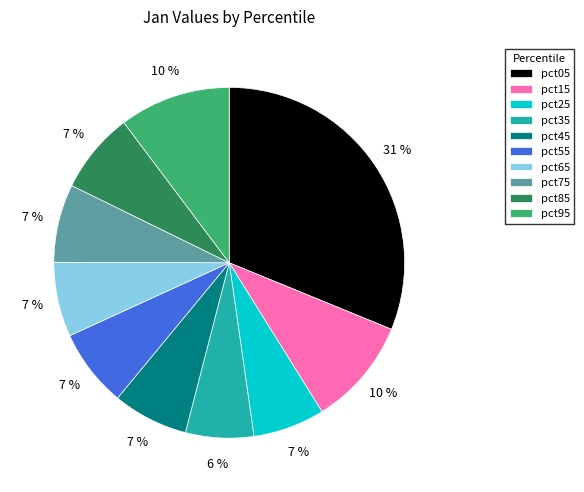

Is there any slice that represents more than half of the pie?

No